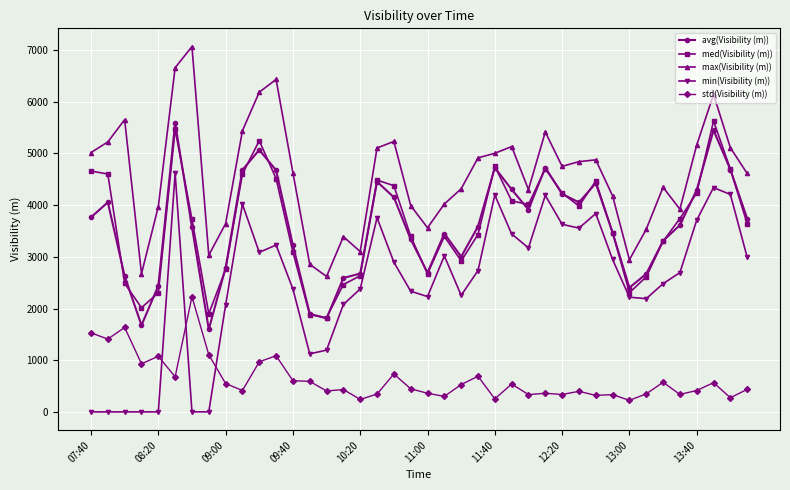

How many series are shown in this chart?

5